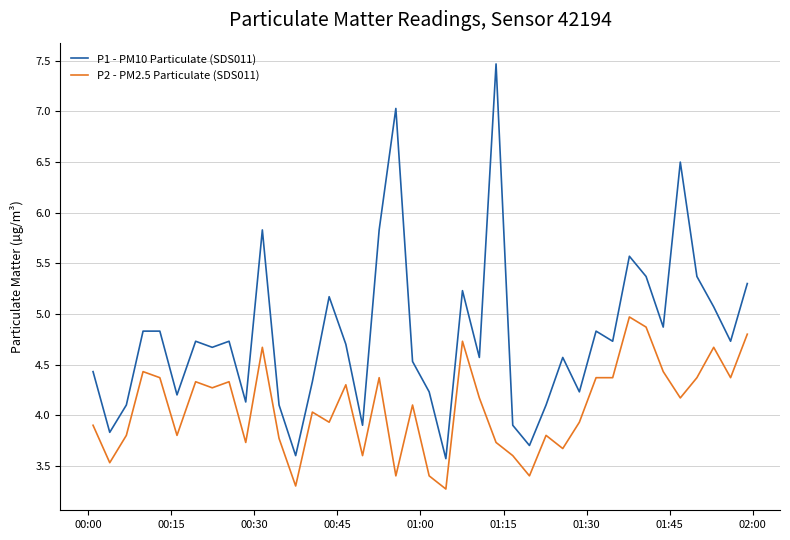

What is the sum of all P1 - PM10 Particulate (SDS011) values?

191.4